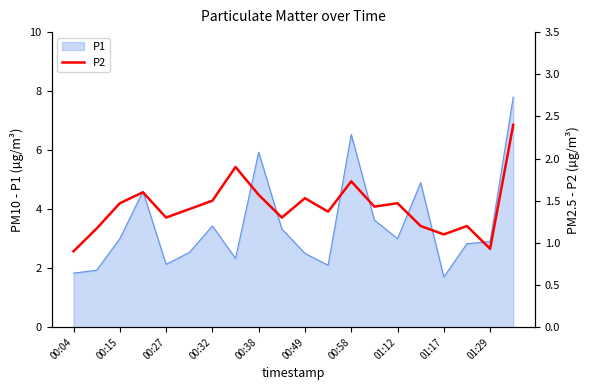

True or false: P1 has a value of 6.5 at 00:58.

True